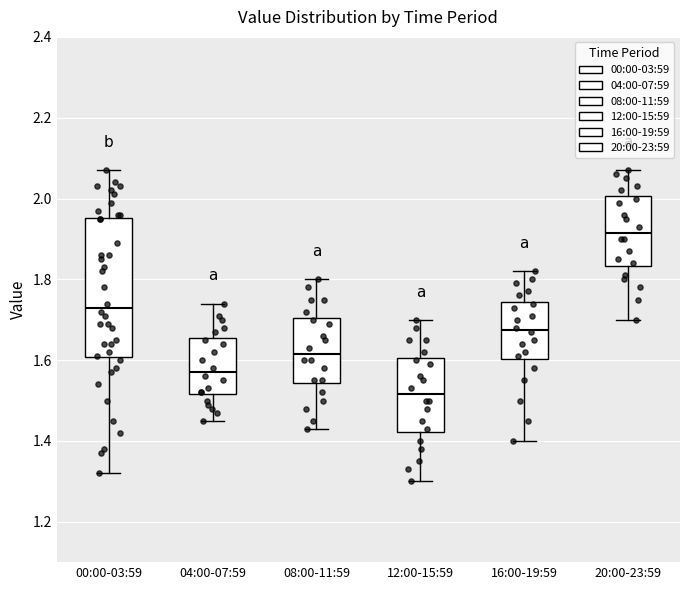

Where does the lower whisker of the box for 00:00-03:59 end on the y-axis? The values are not printed on the chart, so give them approximately, as read against the axis.

1.32